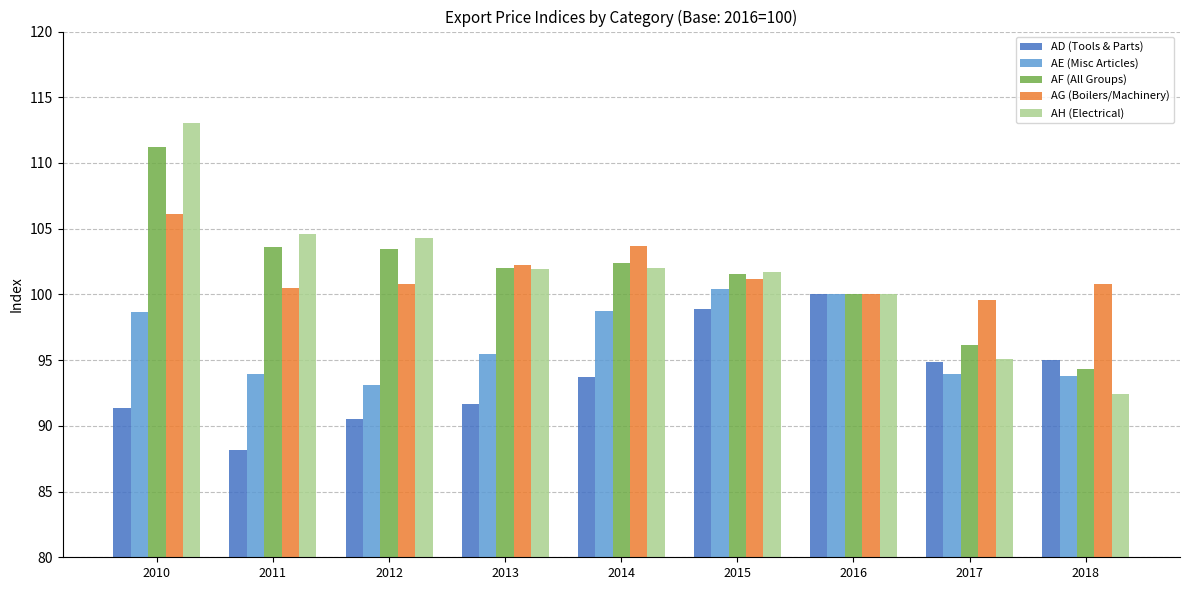

What is the lowest value of the AG (Boilers/Machinery) series?

99.6